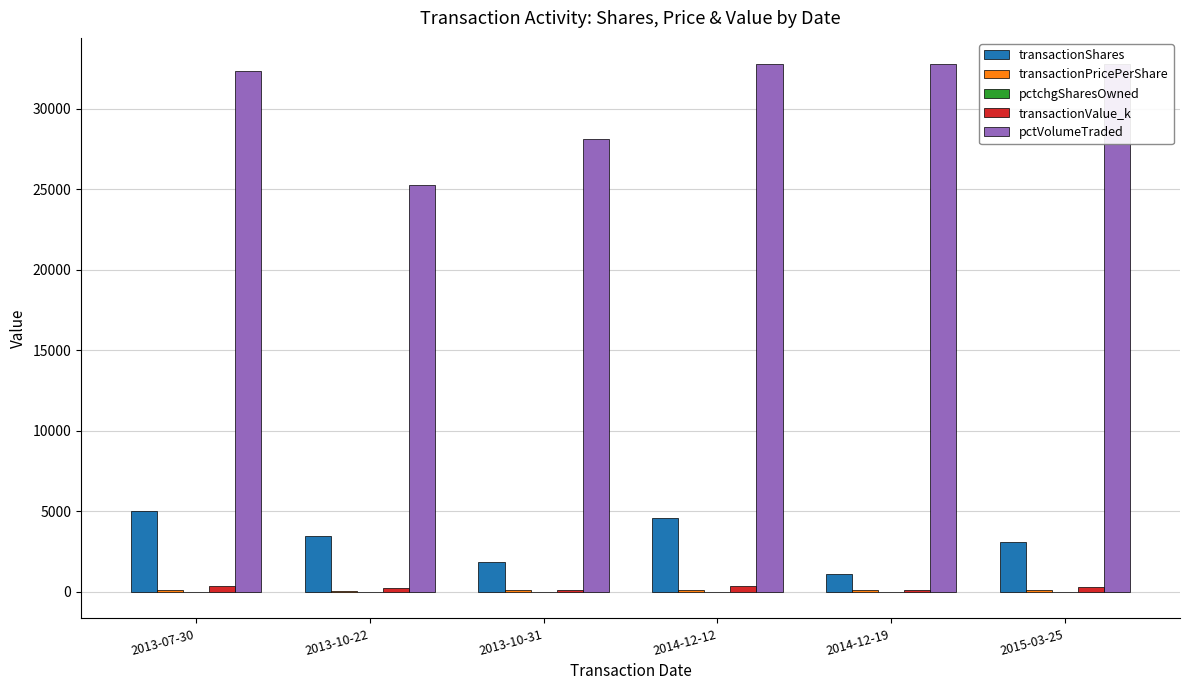

List the series in order of their peak value, lowest first.

pctchgSharesOwned, transactionPricePerShare, transactionValue_k, transactionShares, pctVolumeTraded